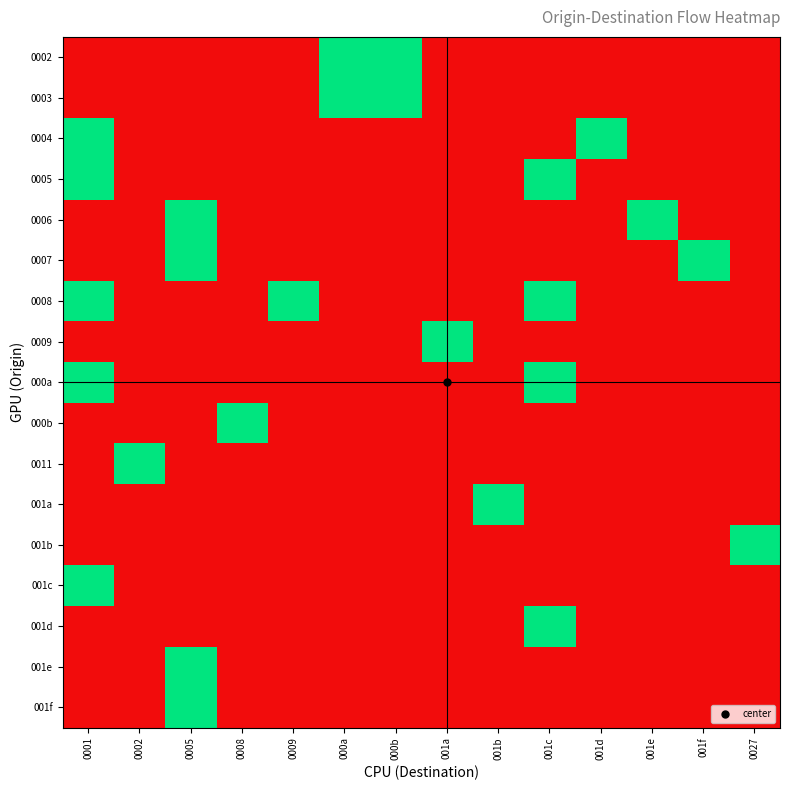

What is the total value across all series at 0027?

1